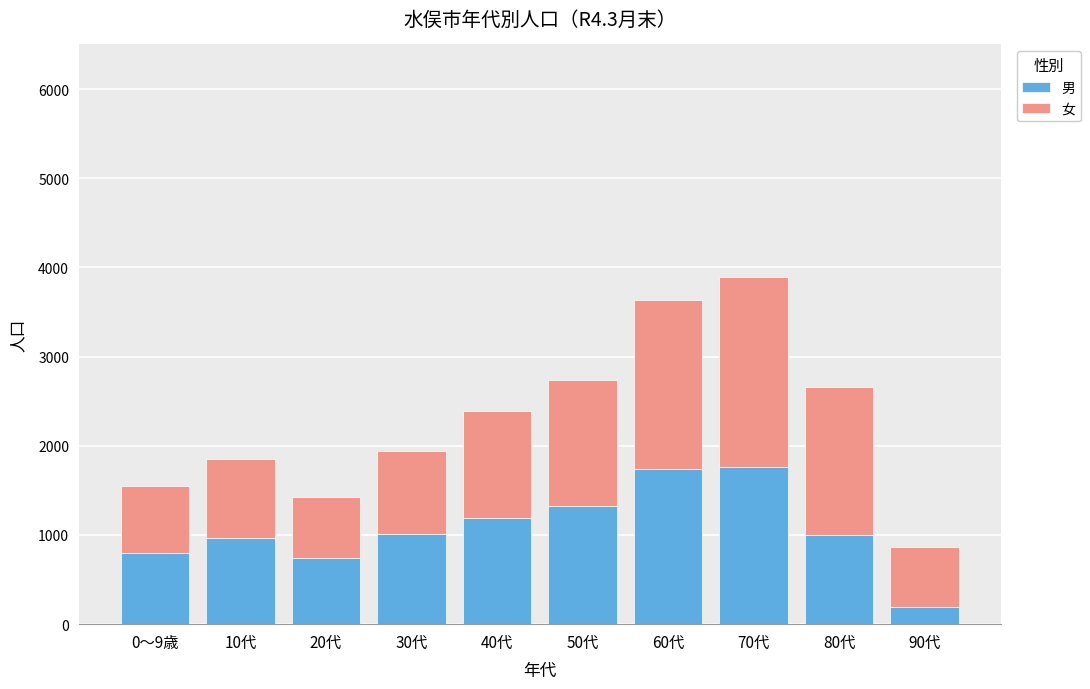

What is the minimum value for 男?

191